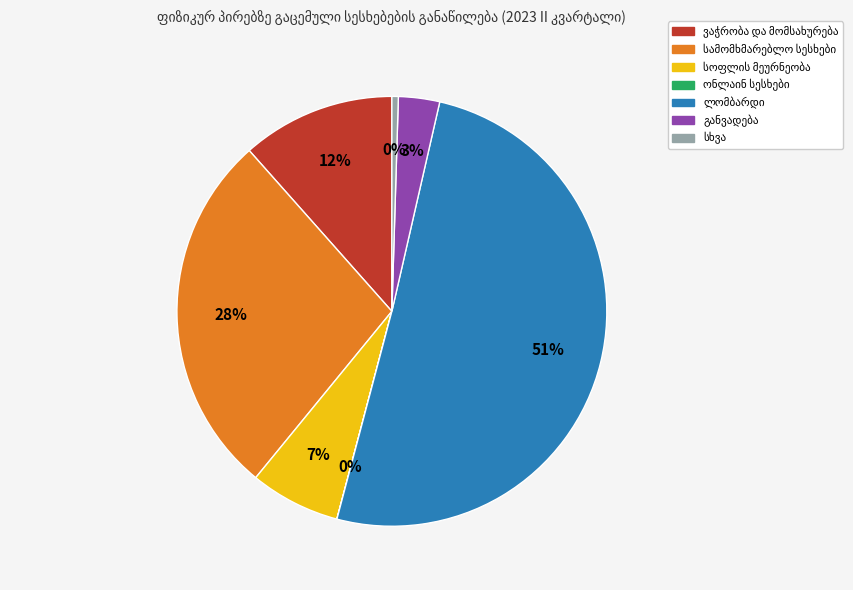

How many slices are in this pie chart?

7